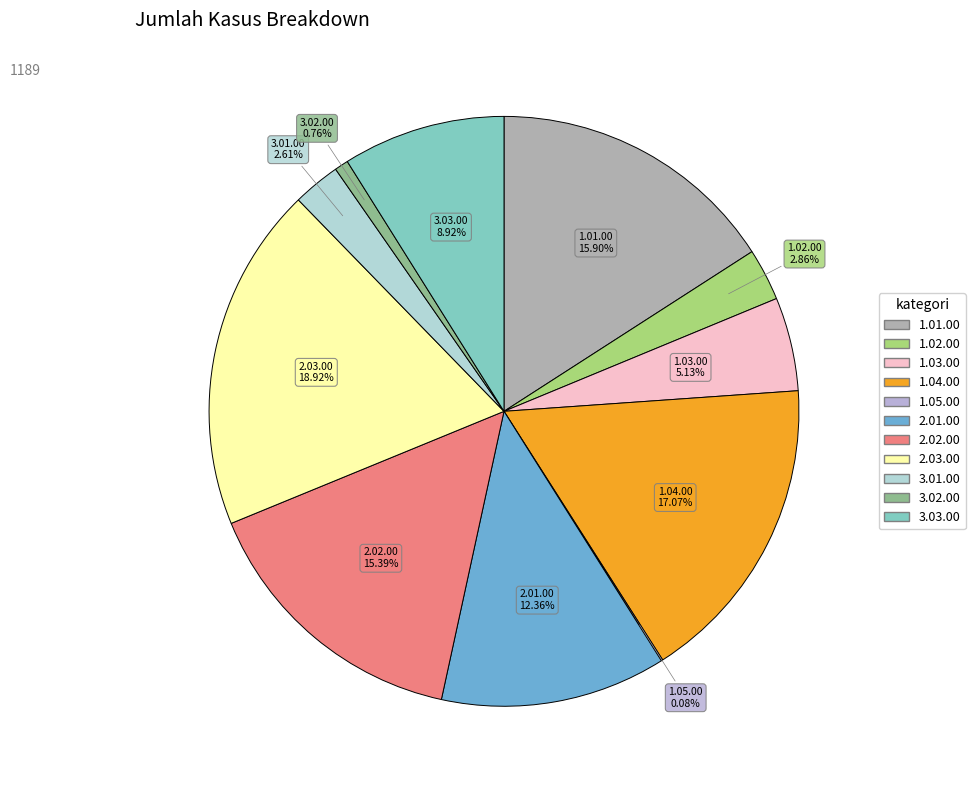

What is the largest slice in the pie chart?

2.03.00